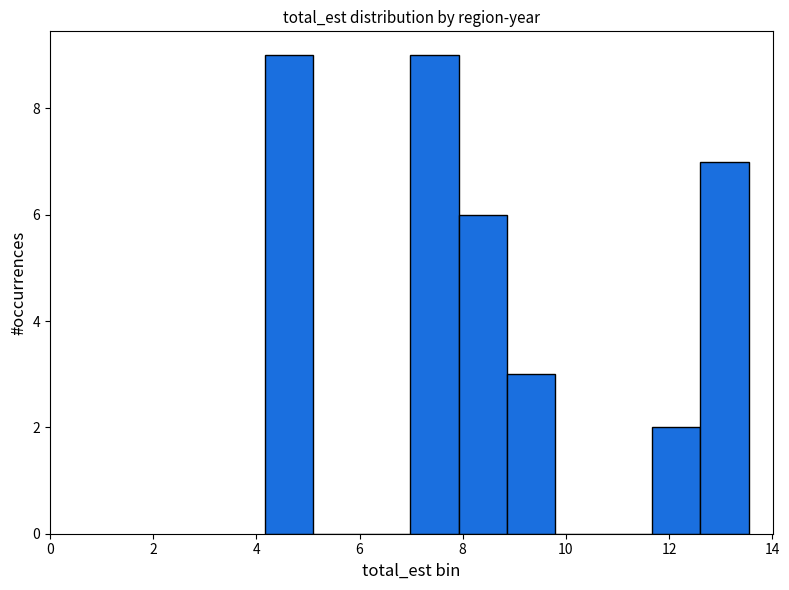

Reading left to right, list every bar in this chart as the range it spans on the x-axis followed by its height. Neither the bar edges nor the heights are printed on the chart, so give them approximately, as read against the axes.

4.2 to 5.2: 9
5.2 to 6.0: 0
6.0 to 7.0: 0
7.0 to 8.0: 9
8.0 to 8.8: 6
8.8 to 9.8: 3
9.8 to 10.8: 0
10.8 to 11.6: 0
11.6 to 12.6: 2
12.6 to 13.6: 7